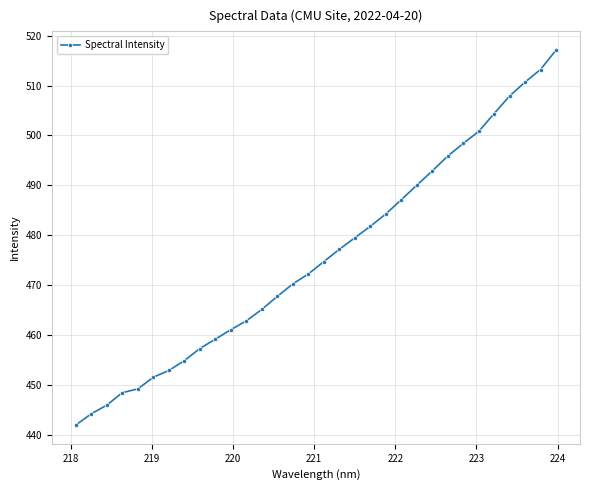

What is the sum of all values?

15220.1